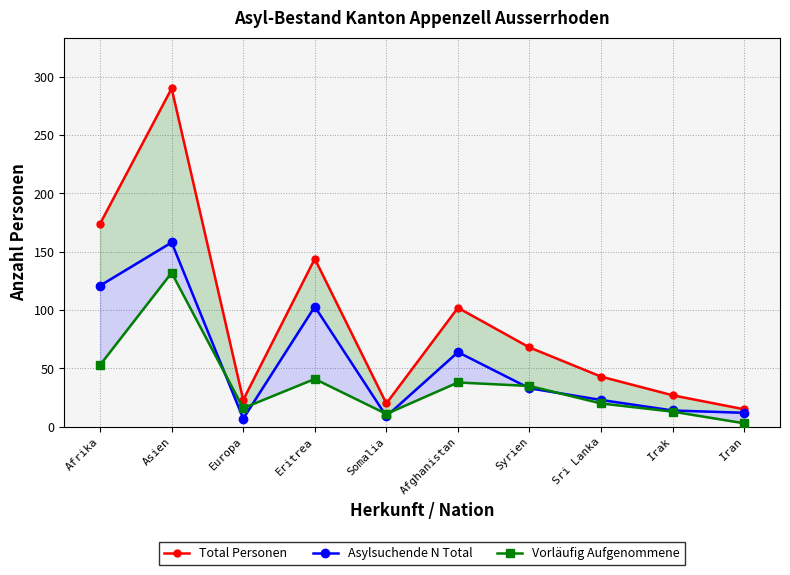

What position from the right is Asien?

9